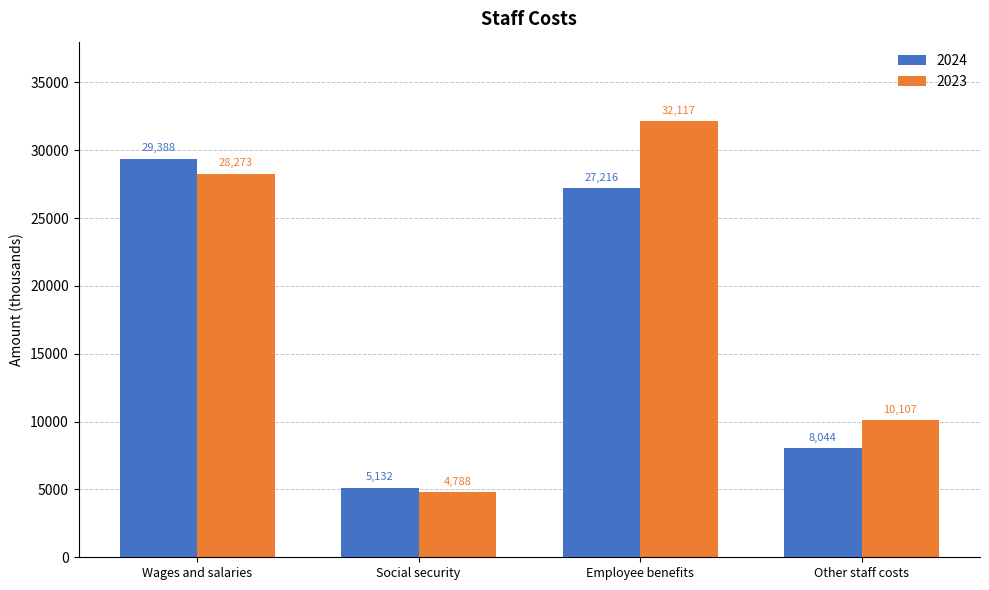

Does the chart contain stacked bars?

No